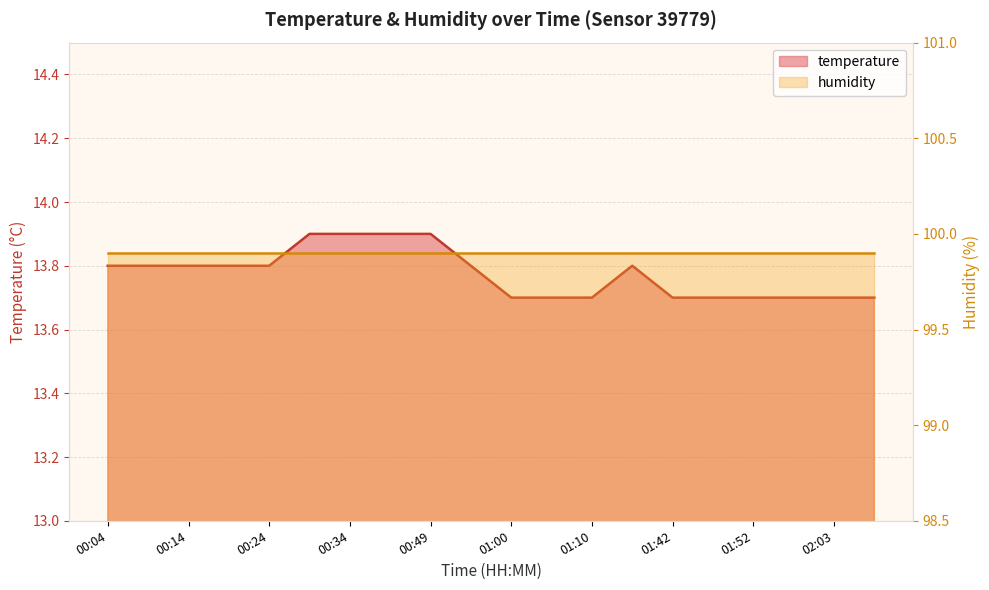

What is the value of the 17th point from the left?

13.7